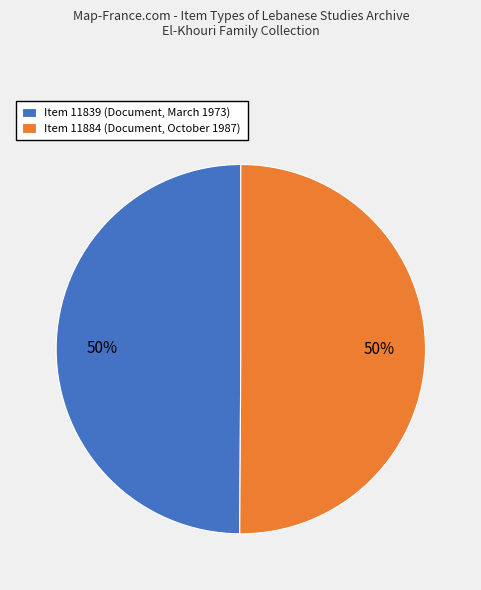

What percentage is the Item 11839 (Document, March 1973) slice, to the nearest percent?

50%